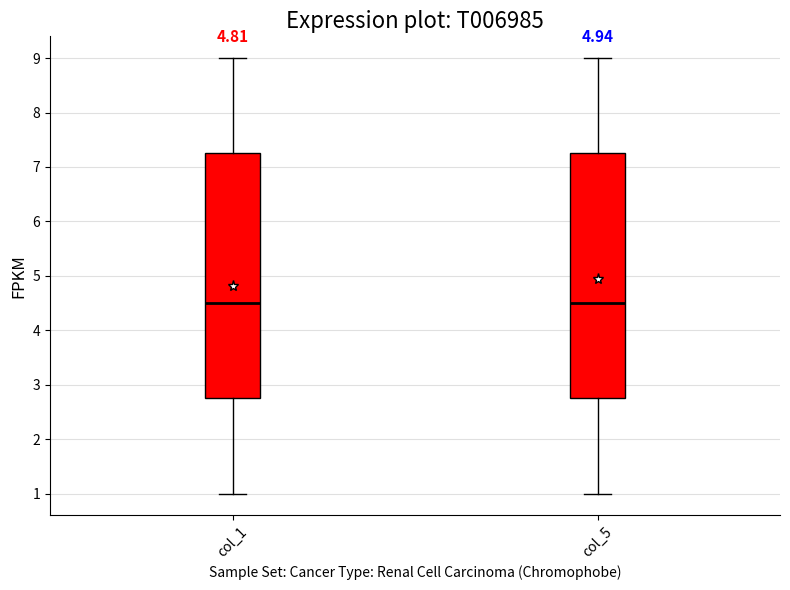

Reading left to right, read every box against the y-axis: the position of its median line, the range the box covers, and the ends of its whiskers. The values are not printed on the chart, so give them approximately, as read against the axis.

col_1: median 4.5, box 2.8 to 7.3, whiskers 1.0 to 9.0
col_5: median 4.5, box 2.8 to 7.3, whiskers 1.0 to 9.0